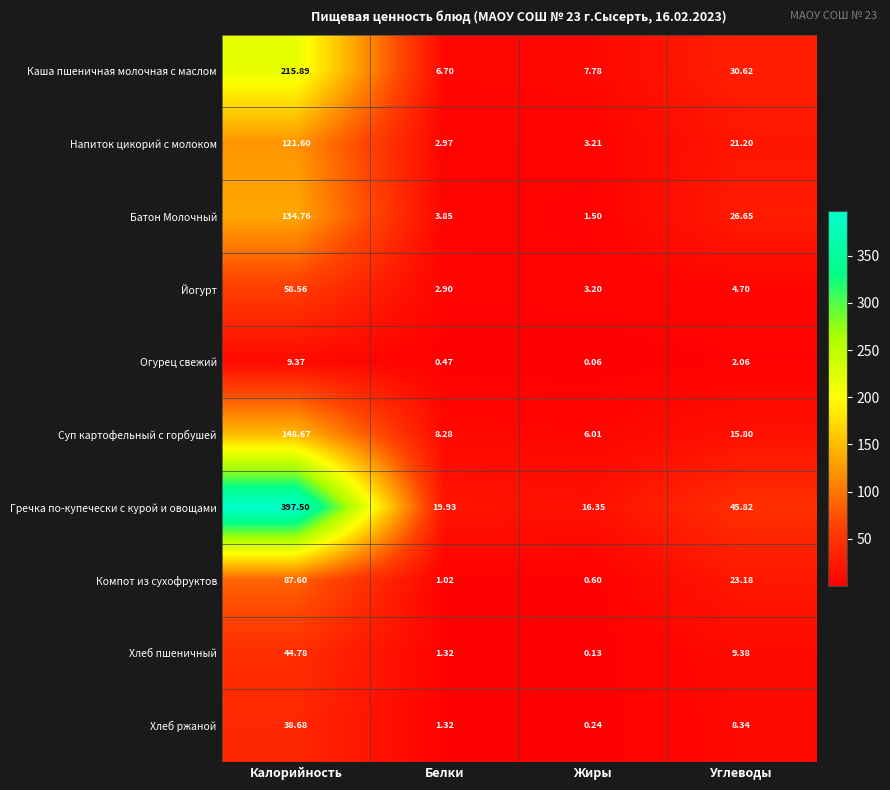

Between Калорийность and Жиры, which series saw the biggest shift?

Гречка по-купечески с курой и овощами